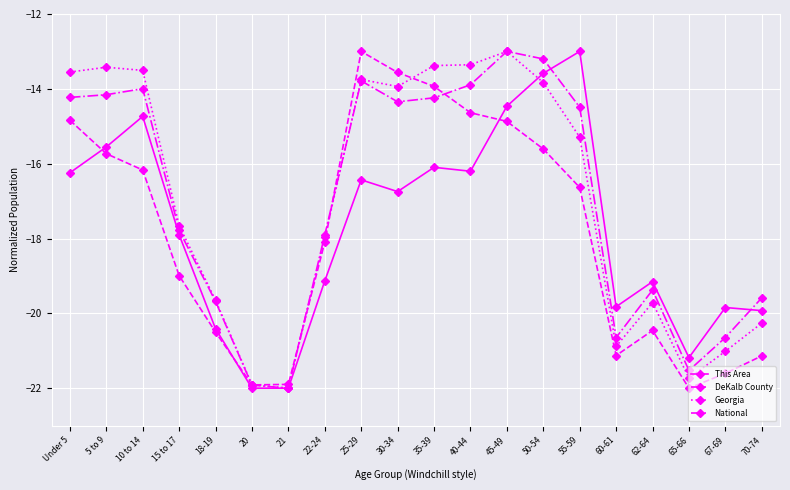

At which category is the sum across all series the highest?

45-49